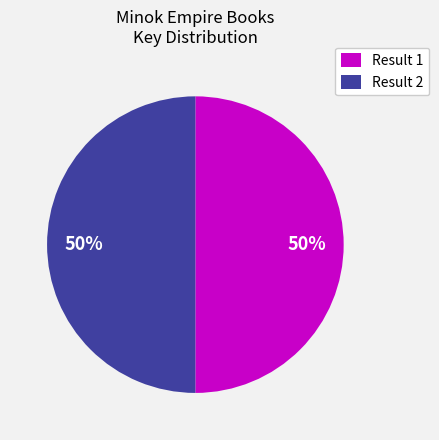

What is the ratio of the value at Result 1 to the value at Result 2?

1.0